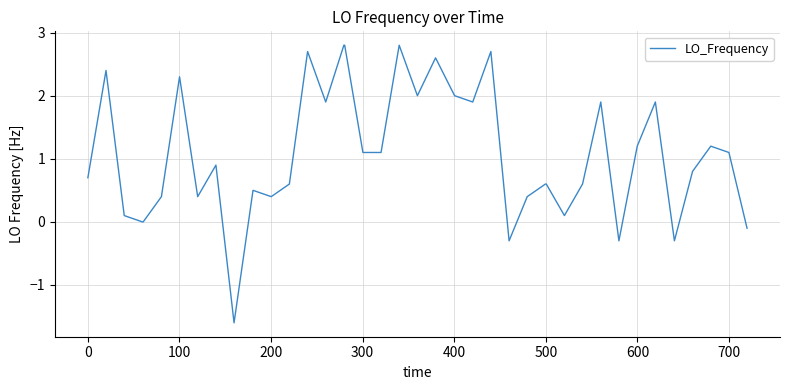

What is the difference between the maximum and minimum values?

4.4